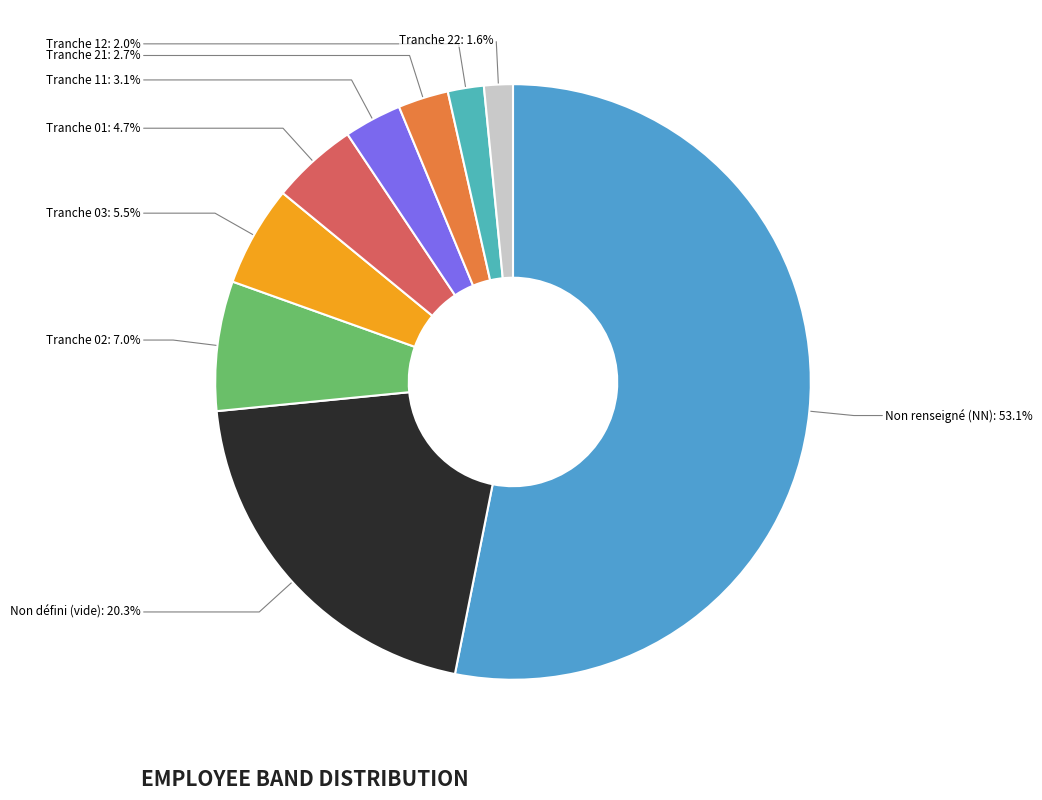

How many slices are in this pie chart?

9